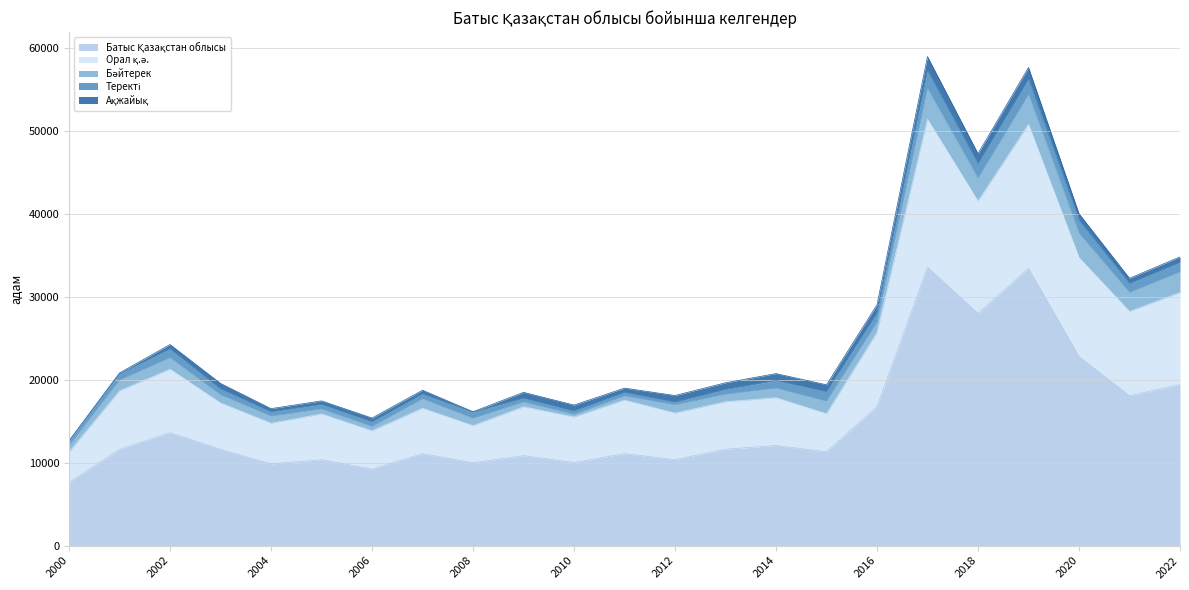

Reading right to left, list all the values displayed in this chart.

Батыс Қазақстан облысы: 2022=19421	2021=18068	2020=22795	2019=33433	2018=28001	2017=33569	2016=16777	2015=11316	2014=12069	2013=11616	2012=10375	2011=11089	2010=10028	2009=10843	2008=9992	2007=11086	2006=9227	2005=10351	2004=9855	2003=11601	2002=13623	2001=11606	2000=7620
Орал қ.ә.: 2022=11086	2021=10165	2020=11935	2019=17342	2018=13529	2017=17827	2016=8916	2015=4586	2014=5761	2013=5730	2012=5602	2011=6458	2010=5473	2009=5897	2008=4471	2007=5480	2006=4609	2005=5519	2004=4900	2003=5599	2002=7646	2001=7056	2000=3658
Бәйтерек: 2022=2494	2021=2287	2020=2922	2019=3594	2018=2752	2017=3706	2016=1242	2015=1502	2014=1162	2013=909	2012=990	2011=494	2010=333	2009=579	2008=886	2007=1136	2006=528	2005=597	2004=857	2003=976	2002=1385	2001=1295	2000=794
Теректі: 2022=1146	2021=1086	2020=1585	2019=1854	2018=1759	2017=2175	2016=1113	2015=1158	2014=914	2013=578	2012=338	2011=435	2010=401	2009=458	2008=742	2007=587	2006=568	2005=562	2004=525	2003=725	2002=1077	2001=737	2000=509
Ақжайық: 2022=659	2021=623	2020=780	2019=1420	2018=1217	2017=1680	2016=988	2015=826	2014=834	2013=798	2012=793	2011=512	2010=710	2009=704	2008=52	2007=448	2006=451	2005=422	2004=376	2003=657	2002=513	2001=127	2000=56